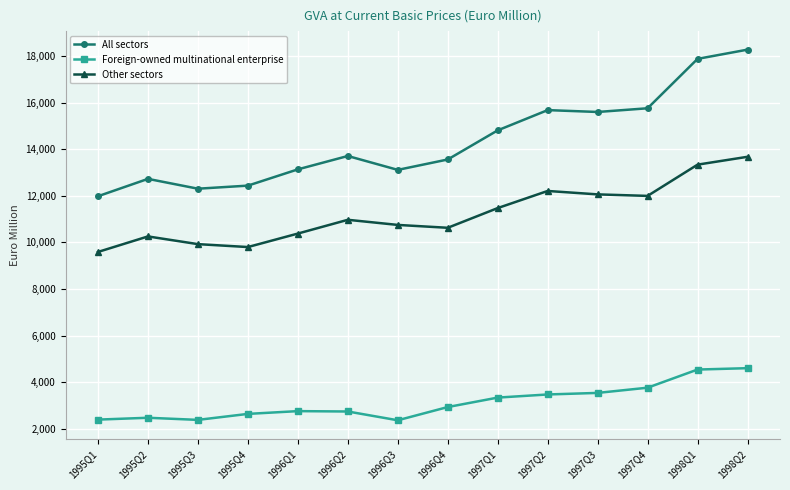

What is the label of the 5th point from the left?

1996Q1